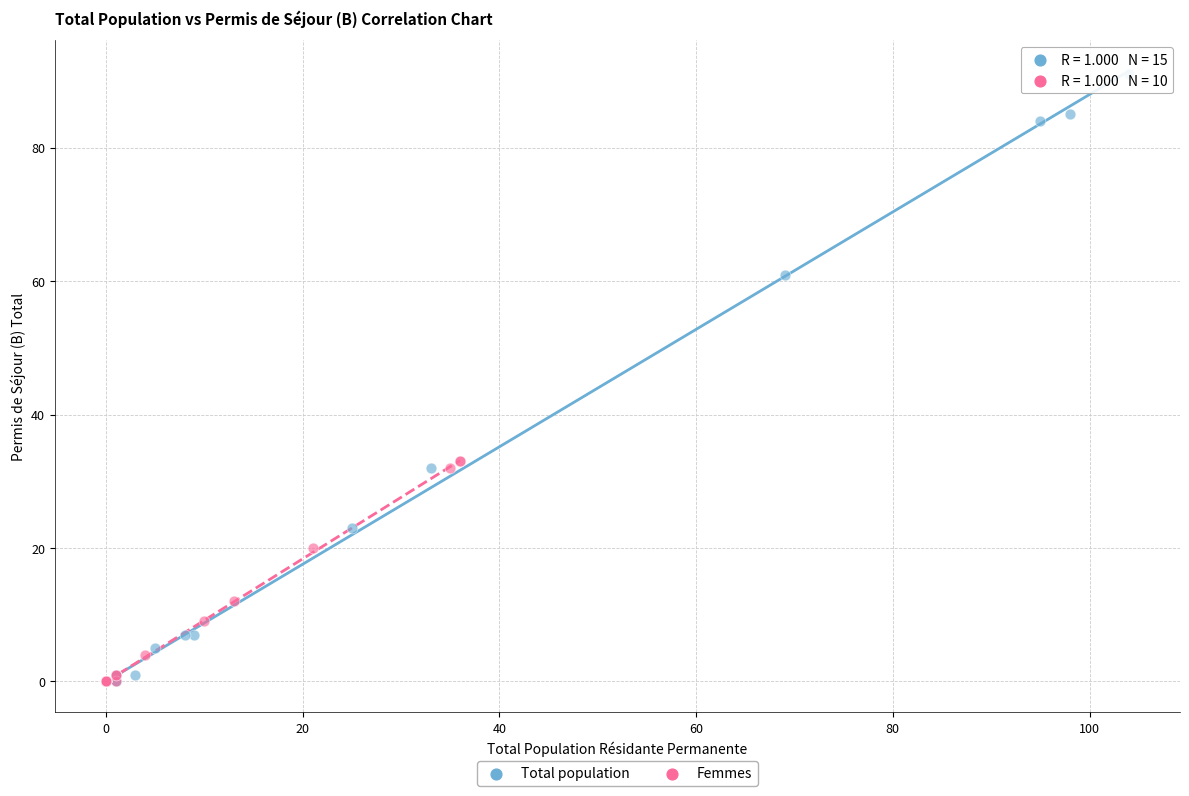

Which series has the widest spread of Y values?

Total population